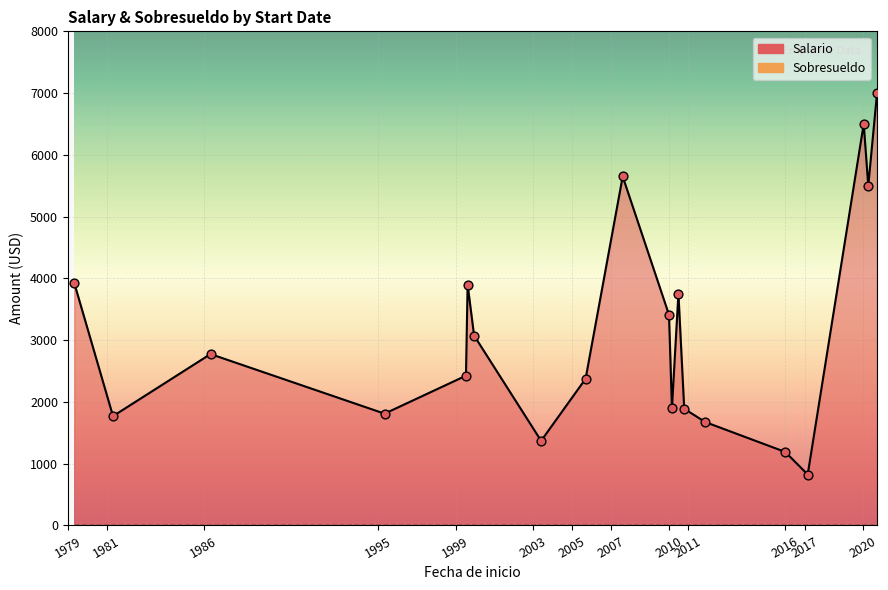

At which category is the sum across all series the highest?

2020-09-28